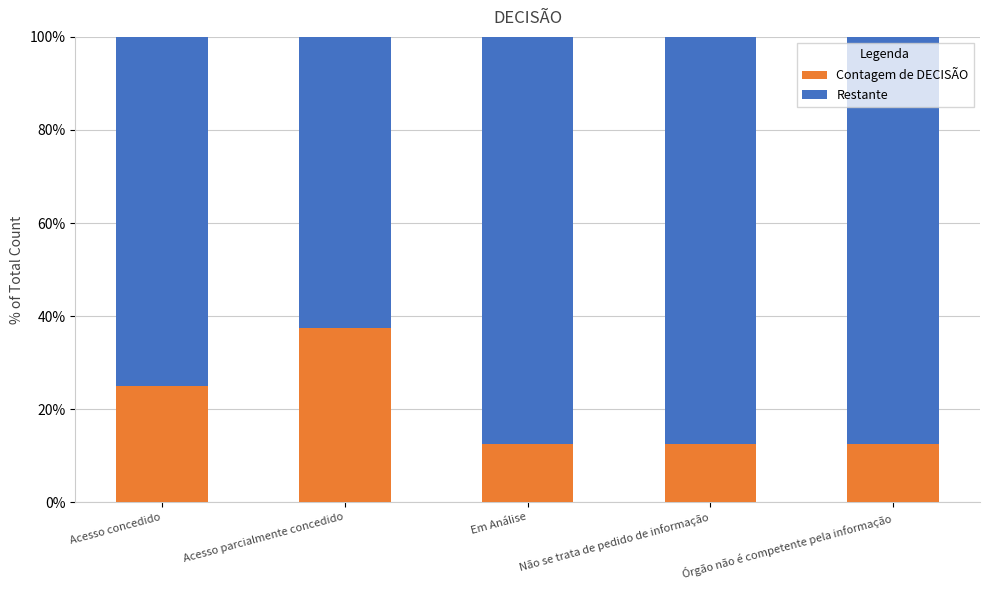

What is the total value across all series at Em Análise?

100.0